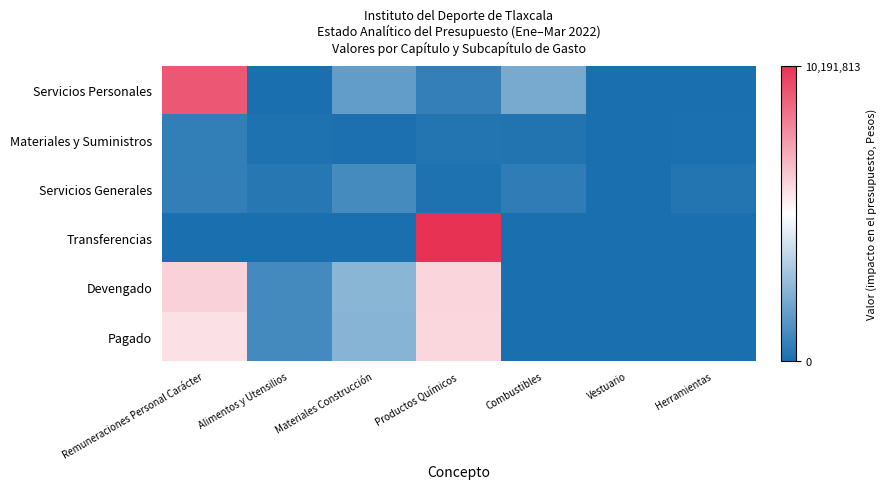

Reading right to left, list all the values displayed in this chart.

Servicios Personales: Herramientas=0	Vestuario=0	Combustibles=2105299	Productos Químicos=610337	Materiales Construcción=1620825	Alimentos y Utensilios=0	Remuneraciones Personal Carácter=9253408
Materiales y Suministros: Herramientas=42000	Vestuario=24000	Combustibles=181367	Productos Químicos=220925	Materiales Construcción=60000	Alimentos y Utensilios=130000	Remuneraciones Personal Carácter=556000
Servicios Generales: Herramientas=233000	Vestuario=12000	Combustibles=488480	Productos Químicos=124000	Materiales Construcción=1015200	Alimentos y Utensilios=300000	Remuneraciones Personal Carácter=571583
Transferencias: Herramientas=0	Vestuario=0	Combustibles=0	Productos Químicos=10191813	Materiales Construcción=0	Alimentos y Utensilios=0	Remuneraciones Personal Carácter=0
Devengado: Herramientas=0	Vestuario=0	Combustibles=0	Productos Químicos=6130773	Materiales Construcción=2519961	Alimentos y Utensilios=955791	Remuneraciones Personal Carácter=6222892
Pagado: Herramientas=0	Vestuario=0	Combustibles=0	Productos Químicos=6104934	Materiales Construcción=2435018	Alimentos y Utensilios=955491	Remuneraciones Personal Carácter=5826677